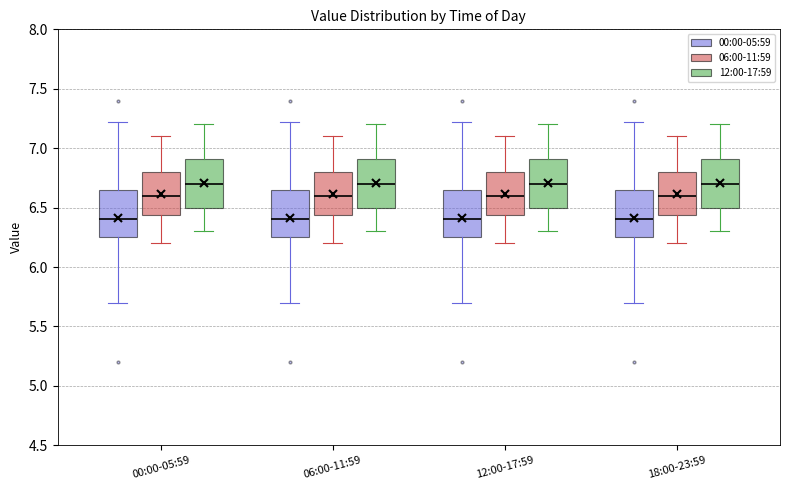

Reading left to right, transcribe this box plot: for each box, give where its median line is, the range the box spans, and where its two whiskers end, as read against the y-axis. The values are not printed on the chart, so give them approximately, as read against the axis.

00:00-05:59 (00:00-05:59): median 6.40, box 6.25 to 6.65, whiskers 5.70 to 7.20
00:00-05:59 (06:00-11:59): median 6.60, box 6.45 to 6.80, whiskers 6.20 to 7.10
00:00-05:59 (12:00-17:59): median 6.70, box 6.50 to 6.90, whiskers 6.30 to 7.20
06:00-11:59 (00:00-05:59): median 6.40, box 6.25 to 6.65, whiskers 5.70 to 7.20
06:00-11:59 (06:00-11:59): median 6.60, box 6.45 to 6.80, whiskers 6.20 to 7.10
06:00-11:59 (12:00-17:59): median 6.70, box 6.50 to 6.90, whiskers 6.30 to 7.20
12:00-17:59 (00:00-05:59): median 6.40, box 6.25 to 6.65, whiskers 5.70 to 7.20
12:00-17:59 (06:00-11:59): median 6.60, box 6.45 to 6.80, whiskers 6.20 to 7.10
12:00-17:59 (12:00-17:59): median 6.70, box 6.50 to 6.90, whiskers 6.30 to 7.20
18:00-23:59 (00:00-05:59): median 6.40, box 6.25 to 6.65, whiskers 5.70 to 7.20
18:00-23:59 (06:00-11:59): median 6.60, box 6.45 to 6.80, whiskers 6.20 to 7.10
18:00-23:59 (12:00-17:59): median 6.70, box 6.50 to 6.90, whiskers 6.30 to 7.20